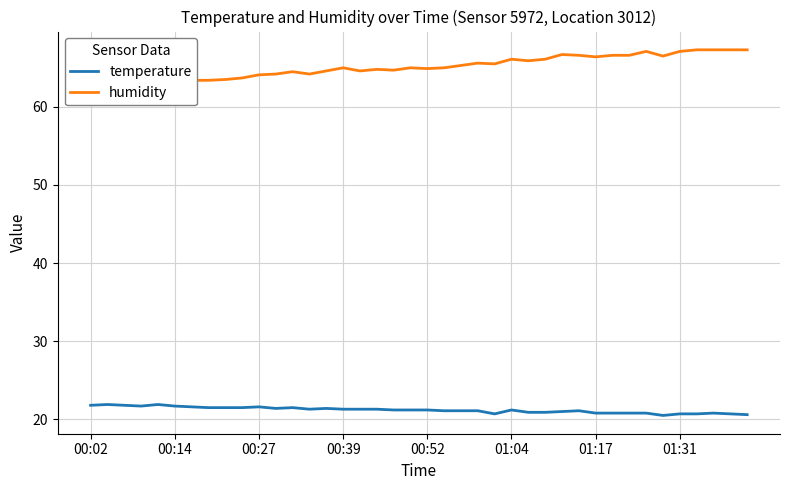

Is the value of humidity at 00:52 greater than the value of temperature at 10?

Yes